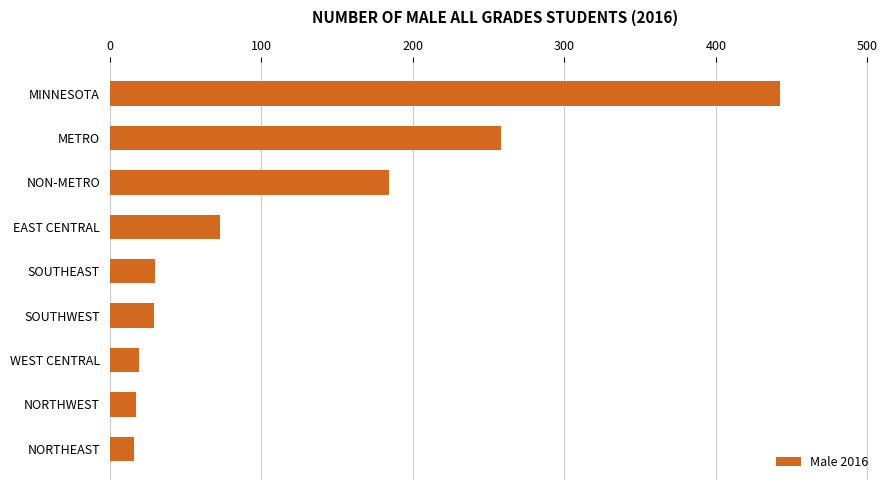

How many values are below 30?

4